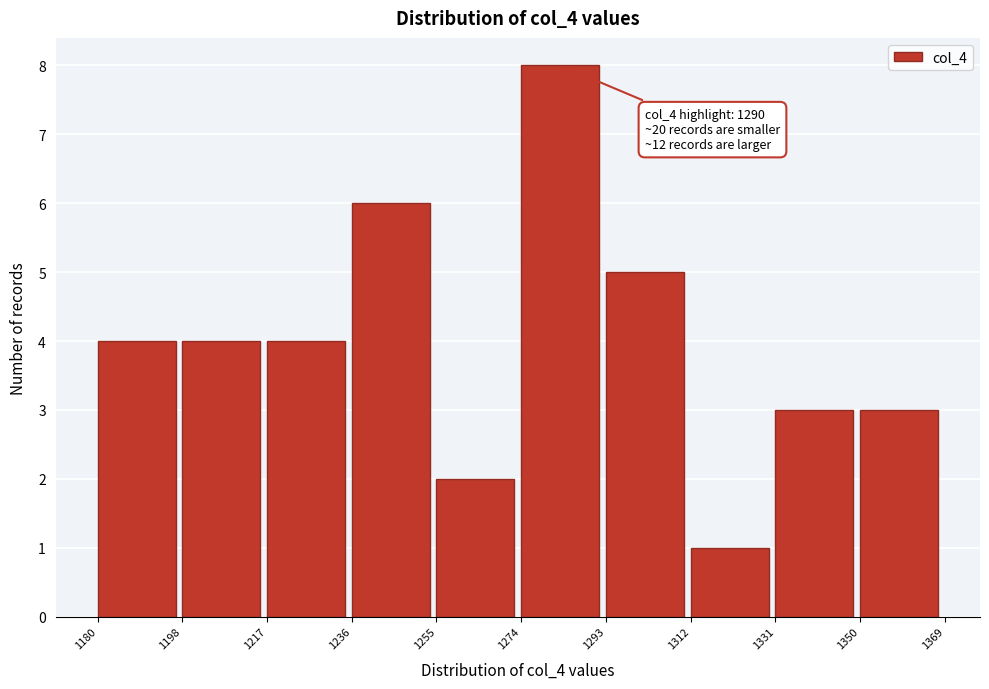

Which range on the x-axis has the tallest bar?

1274 to 1293